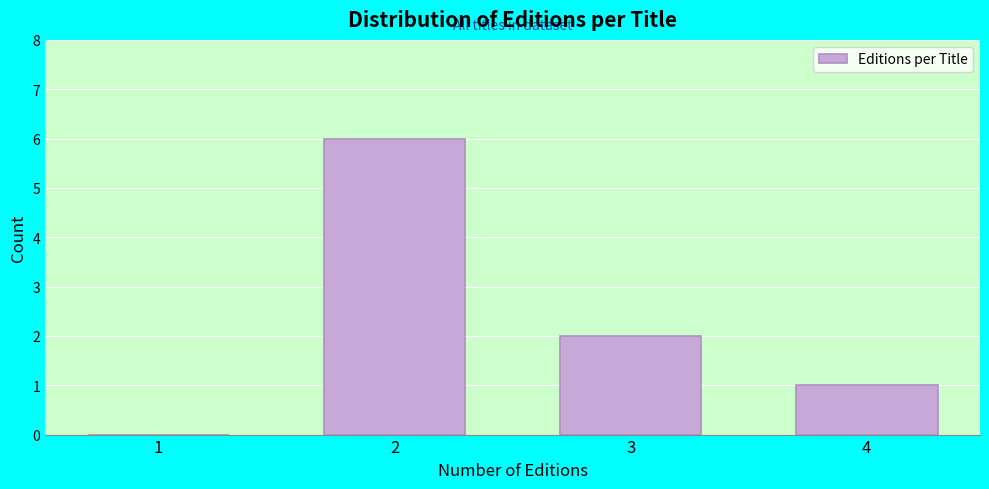

Reading right to left, extract all data points from this chart.

4=1	3=2	2=6	1=0